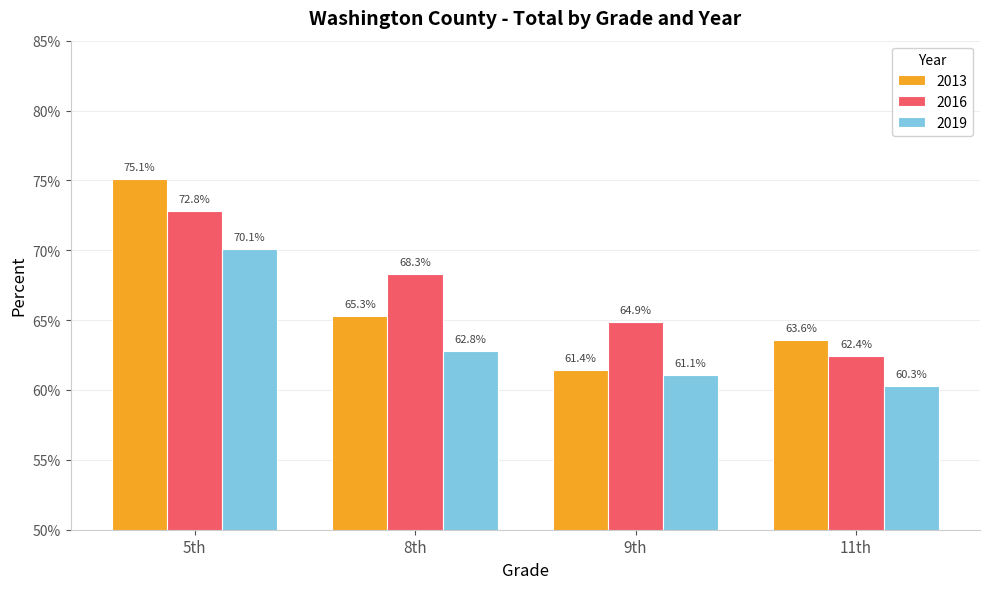

Are the bars horizontal?

No